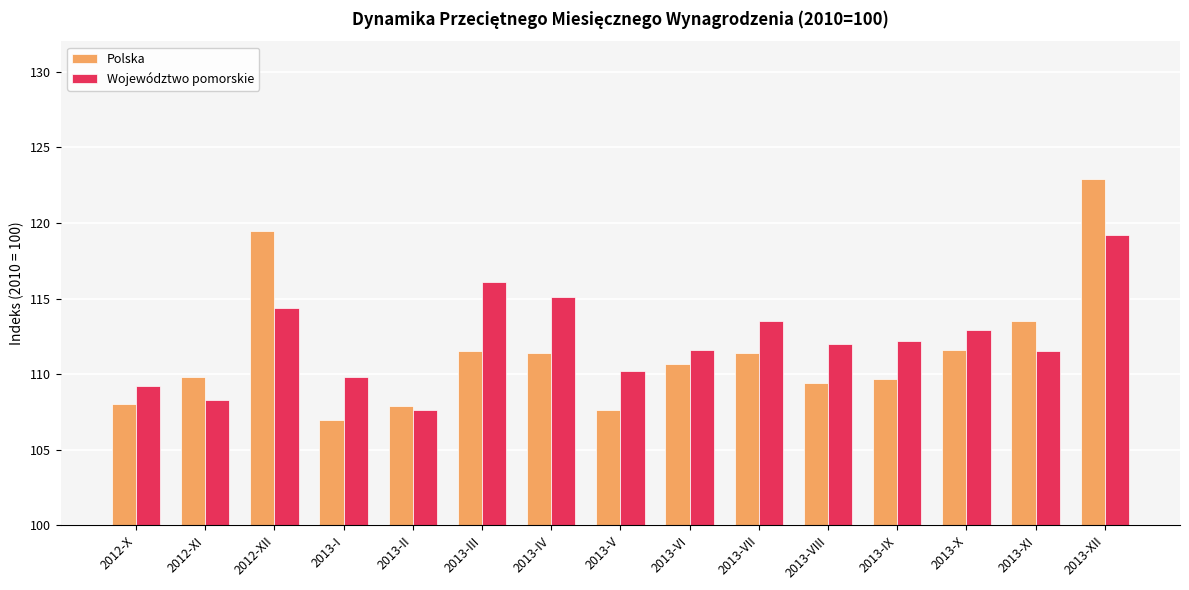

Where is Województwo pomorskie nearest to the value 113?

2013-X